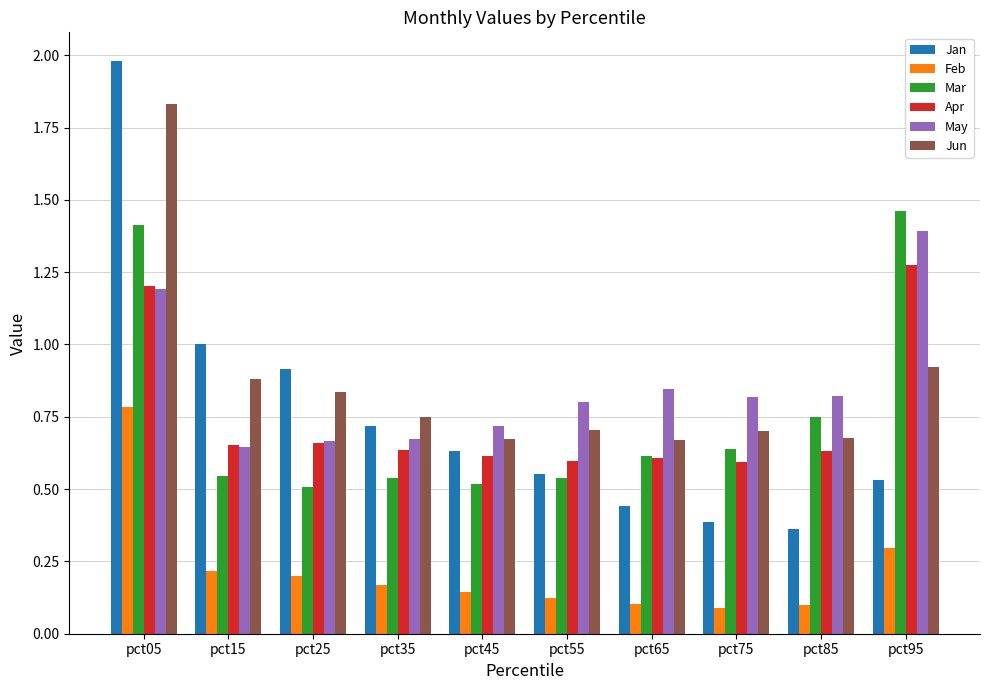

At which label does Apr reach its peak?

pct95